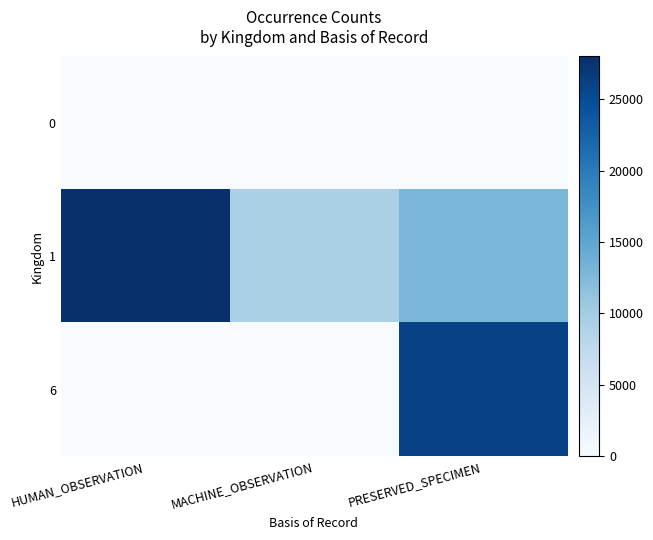

How many data points does each series have?

3